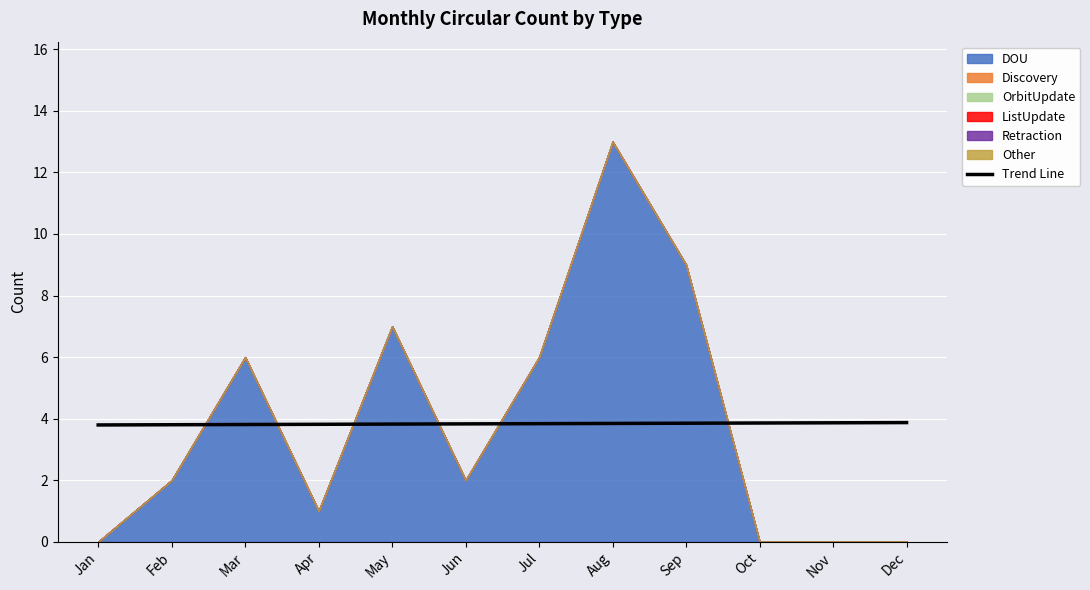

True or false: there are more than 2 points higher than both neighbors.

False